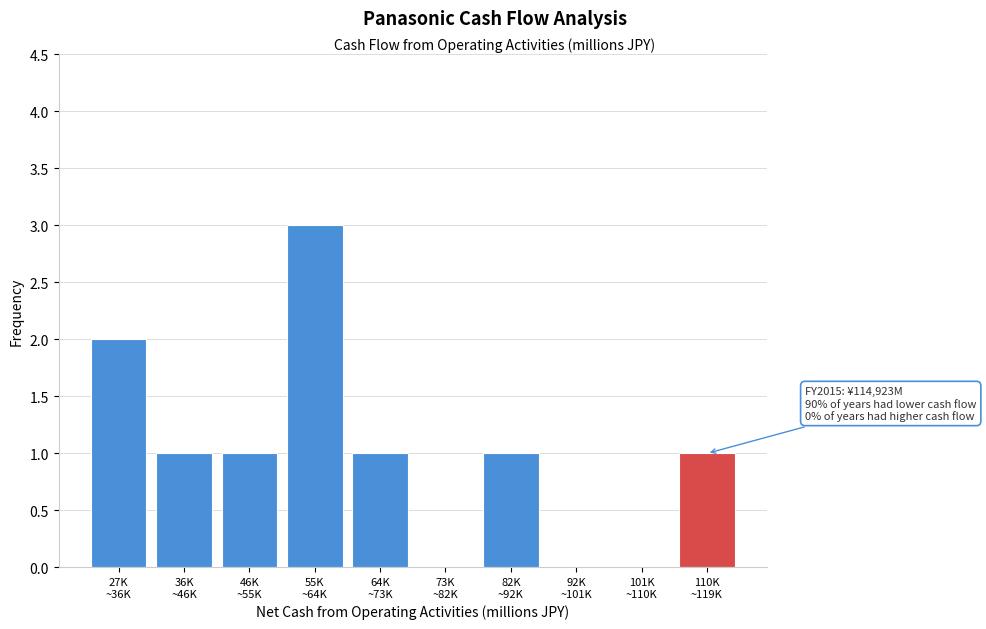

What is the sum of all values?

10